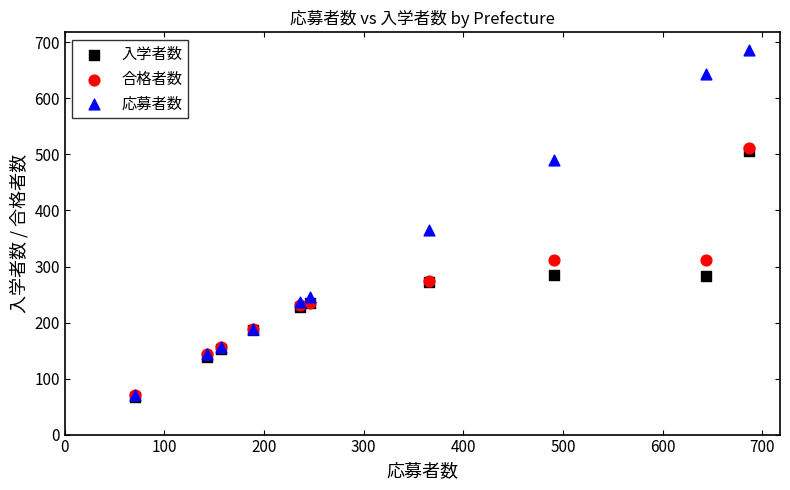

Across all series, what Y value is closest to 377?

366